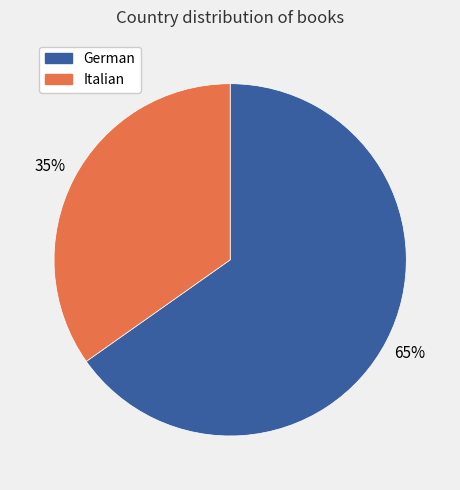

Which slice is the smallest?

Italian